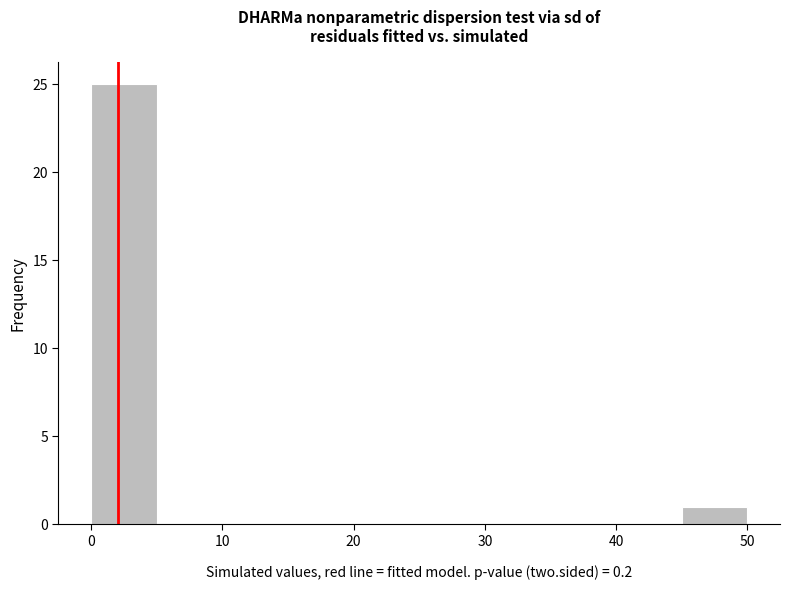

Which range on the x-axis has the tallest bar?

0 to 5